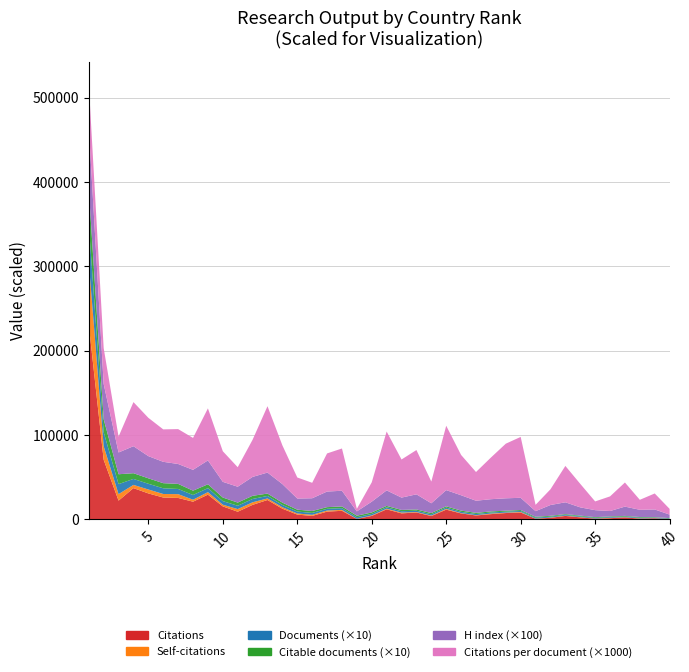

Reading left to right, transcribe all the data shown in this chart.

Documents: 4523.0	1663.0	1184.0	710.0	679.0	675.0	616.0	556.0	476.0	426.0	395.0	392.0	293.0	277.0	229.0	227.0	205.0	204.0	186.0	182.0	172.0	159.0	157.0	156.0	152.0	149.0	138.0	127.0	117.0	114.0	108.0	102.0	96.0	88.0	84.0	83.0	83.0	82.0	68.0	54.0
Citable documents: 4157.0	1528.0	1173.0	676.0	647.0	608.0	600.0	514.0	454.0	423.0	376.0	376.0	282.0	269.0	225.0	225.0	196.0	202.0	186.0	173.0	160.0	157.0	150.0	146.0	147.0	148.0	132.0	126.0	111.0	112.0	104.0	102.0	87.0	82.0	83.0	82.0	74.0	79.0	58.0	54.0
Citations: 230845.0	70675.0	22269.0	37122.0	30836.0	25953.0	25468.0	21031.0	29372.0	15457.0	9135.0	17277.0	23044.0	12708.0	5713.0	4158.0	9258.0	10222.0	558.0	4175.0	11999.0	7184.0	8244.0	4011.0	11601.0	7116.0	4696.0	6266.0	7575.0	8227.0	808.0	1901.0	4141.0	2452.0	870.0	1441.0	2372.0	970.0	1290.0	366.0
Self-citations: 74192.0	16146.0	7718.0	3809.0	4639.0	4196.0	4489.0	2356.0	2981.0	2001.0	3123.0	3044.0	1860.0	1727.0	1324.0	1317.0	1288.0	1098.0	161.0	543.0	705.0	932.0	527.0	531.0	941.0	376.0	369.0	683.0	486.0	645.0	187.0	342.0	319.0	355.0	140.0	459.0	236.0	238.0	151.0	82.0
Citations per document: 51.0	42.5	18.8	52.3	45.4	38.5	41.3	37.8	61.7	36.3	23.1	44.1	78.7	45.9	24.9	18.3	45.2	50.1	3.0	22.9	69.8	45.2	52.5	25.7	76.3	47.8	34.0	49.3	64.7	72.2	7.5	18.6	43.1	27.9	10.4	17.4	28.6	11.8	19.0	6.8
H index: 740.0	419.0	258.0	320.0	263.0	253.0	236.0	247.0	283.0	186.0	188.0	224.0	249.0	220.0	132.0	151.0	185.0	186.0	51.0	128.0	184.0	146.0	179.0	116.0	192.0	182.0	144.0	145.0	147.0	145.0	67.0	128.0	140.0	98.0	83.0	64.0	110.0	86.0	91.0	42.0